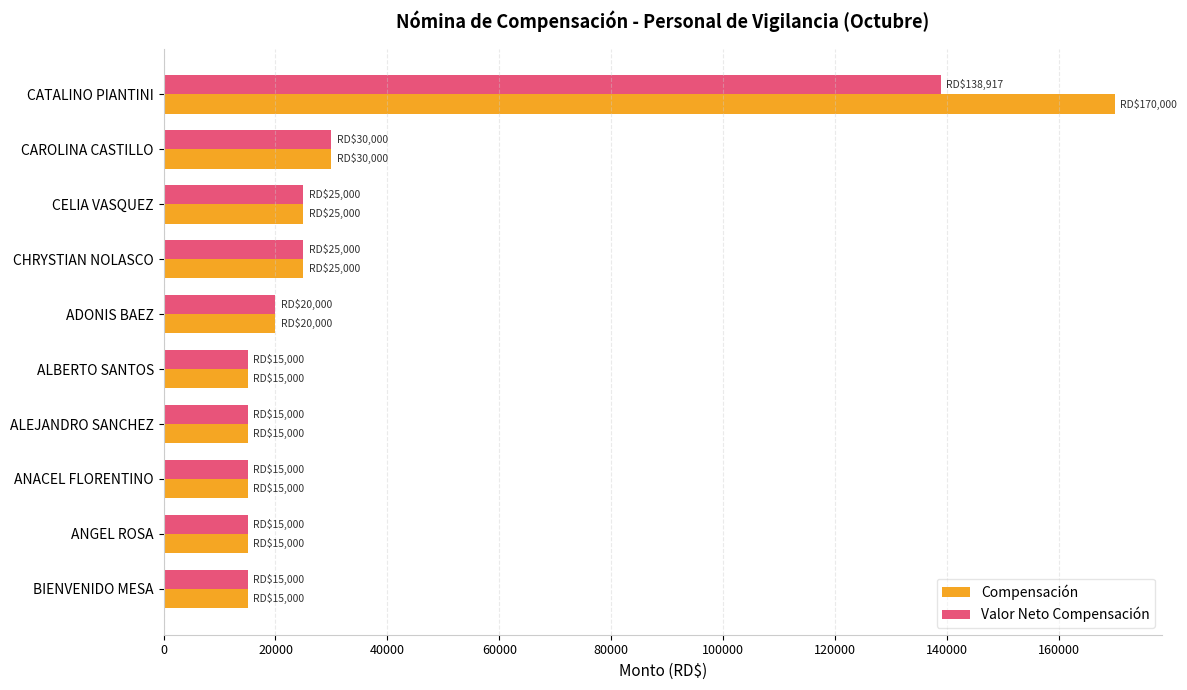

Which series changed the most between CATALINO PIANTINI and ANACEL FLORENTINO?

Compensación